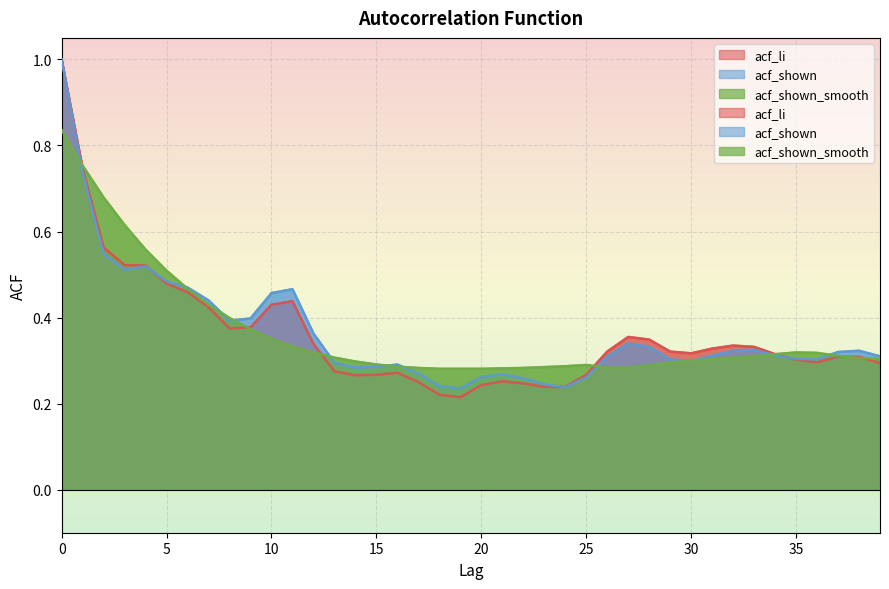

Where do acf_shown and acf_li first cross each other?

4 and 5